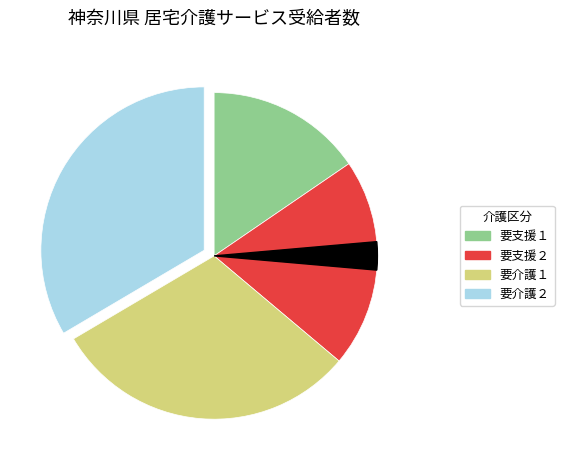

Count the number of slices in the pie.

9